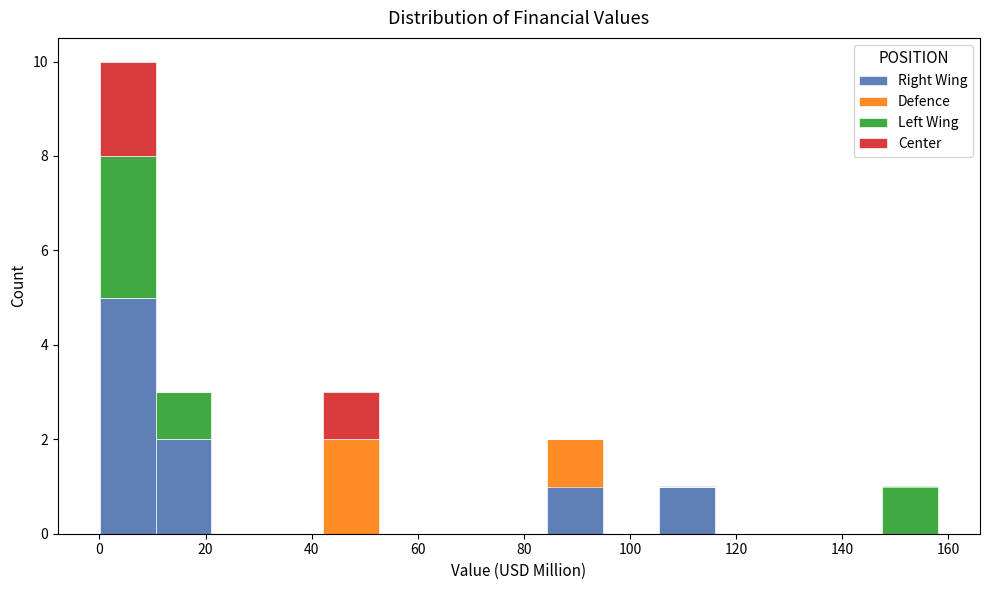

Reading left to right, transcribe this chart: for each stacked bar, give the range it covers on the x-axis and its total height. Neither the bar edges nor the heights are printed on the chart, so give them approximately, as read against the axes.

0 to 10: 10
10 to 22: 3
22 to 32: 0
32 to 42: 0
42 to 52: 3
52 to 64: 0
64 to 74: 0
74 to 84: 0
84 to 94: 2
94 to 106: 0
106 to 116: 1
116 to 126: 0
126 to 138: 0
138 to 148: 0
148 to 158: 1